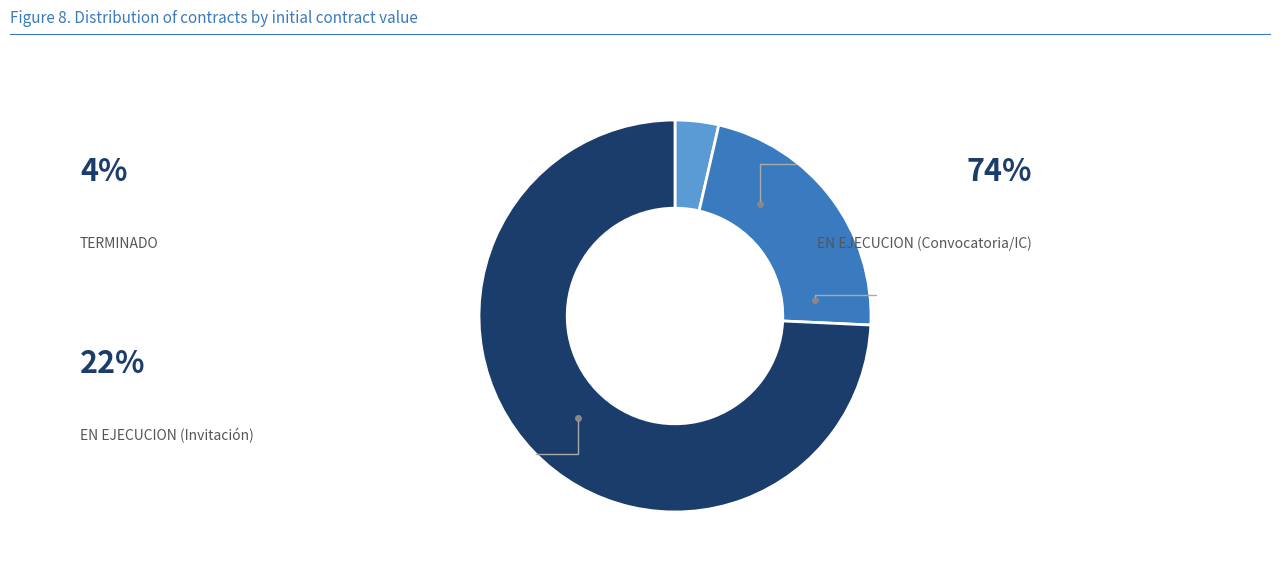

How many slices are in this pie chart?

3